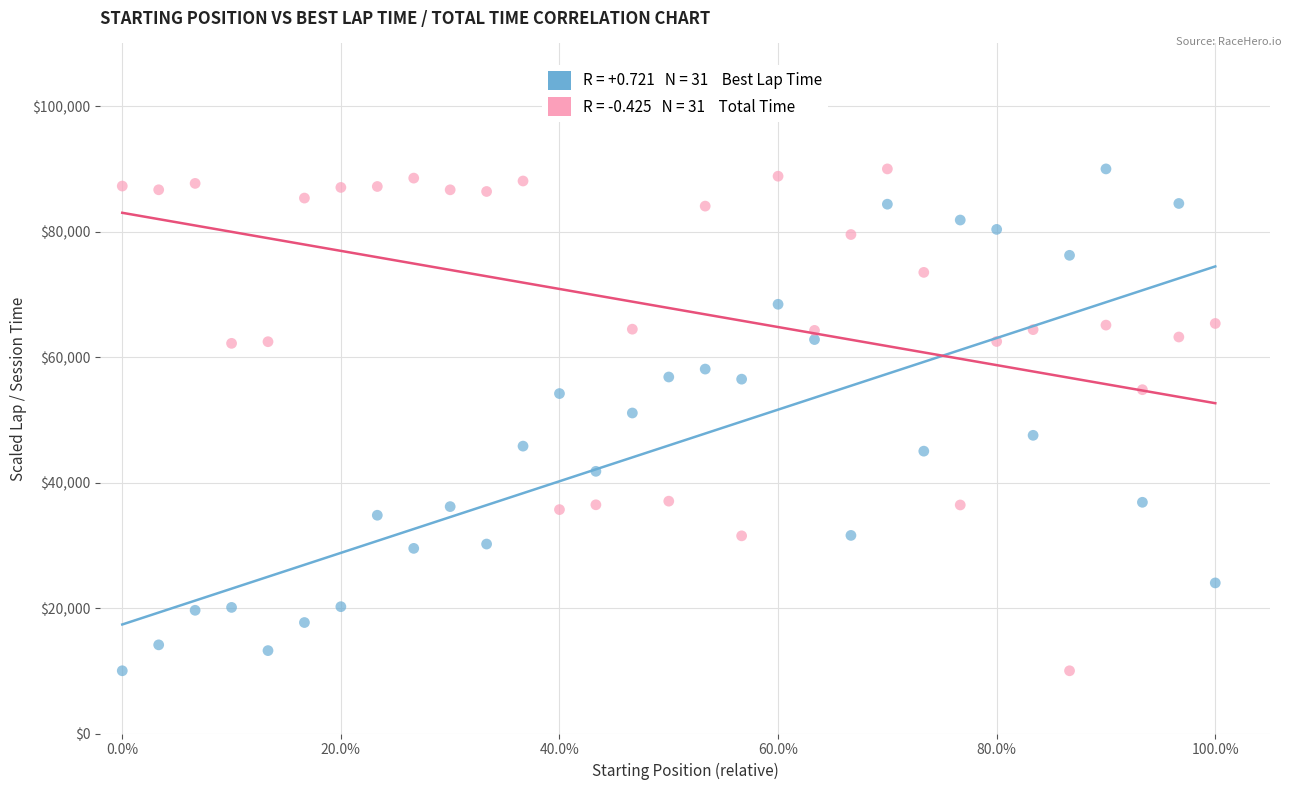

Across all data points, what is the range of Y values (max minus min)?

80000.0